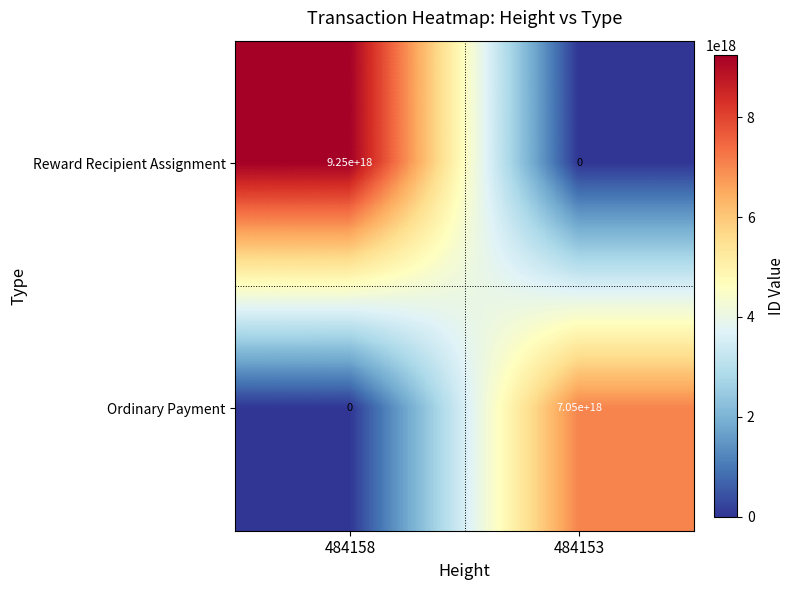

List the series in order of their peak value, highest first.

Reward Recipient Assignment, Ordinary Payment